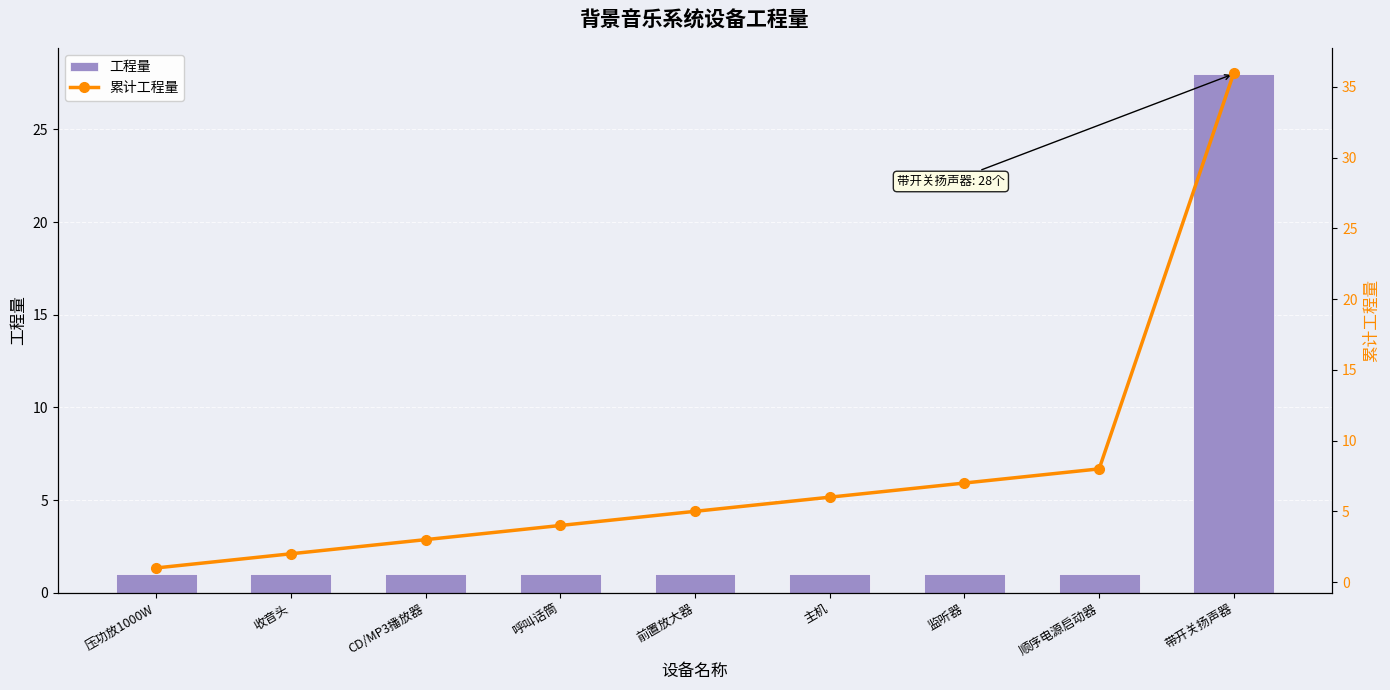

What is the difference between the maximum and minimum values in the 累计工程量 series?

35